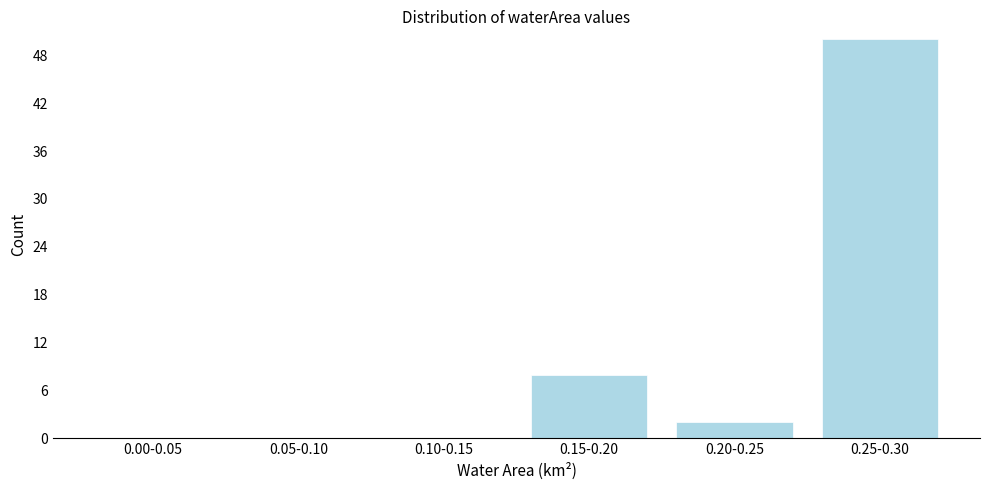

Reading right to left, transcribe all the data shown in this chart.

0.25-0.30=50	0.20-0.25=2	0.15-0.20=8	0.10-0.15=0	0.05-0.10=0	0.00-0.05=0